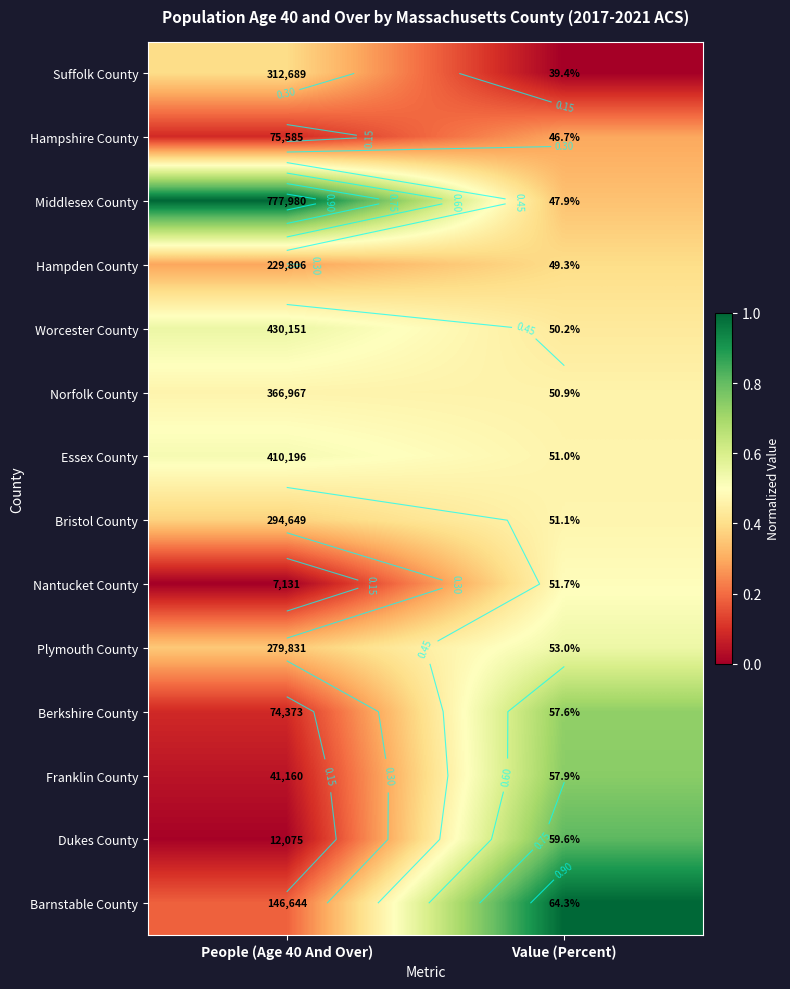

Which label corresponds to the smallest value in the chart?

Value (Percent)